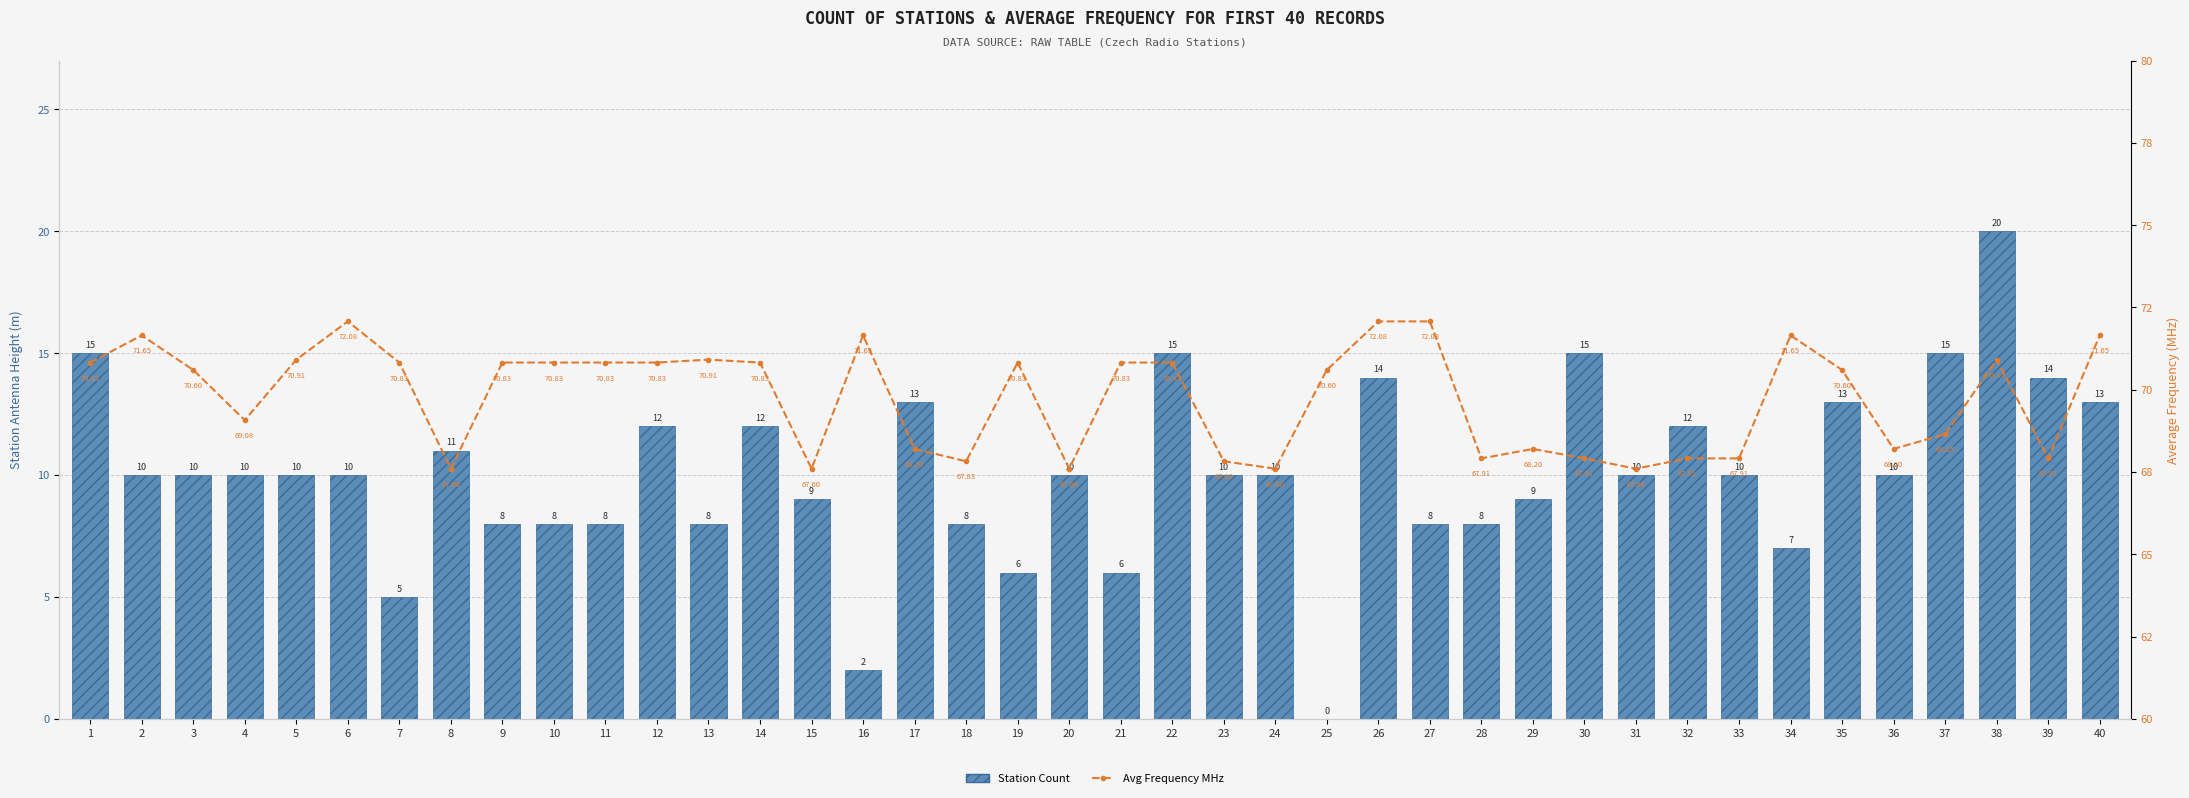

What is the difference between the Station Count values at 11 and 33?

2.0